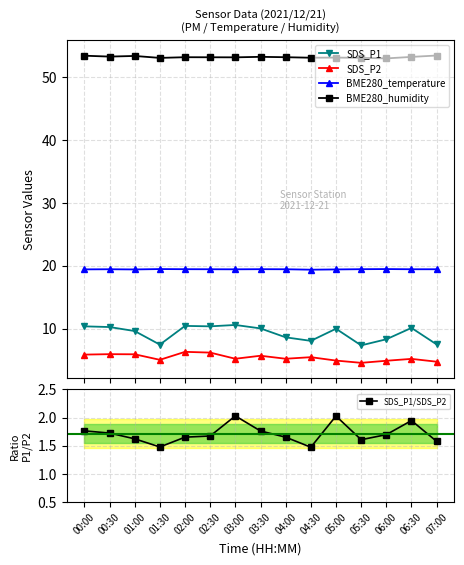

Between 02:30 and 04:00, which series saw the biggest shift?

SDS_P1